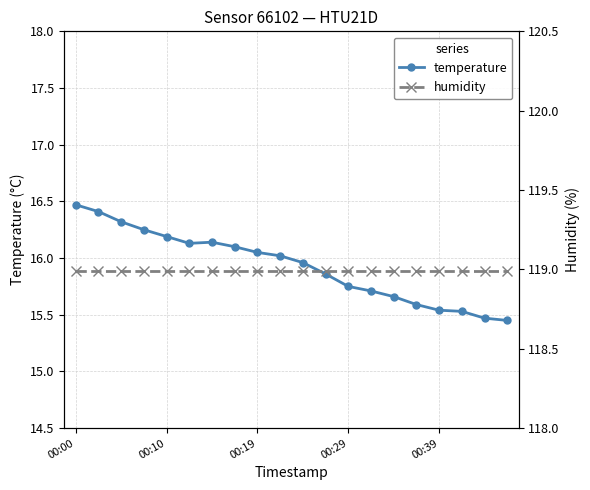

Where is humidity nearest to the value 118?

00:00